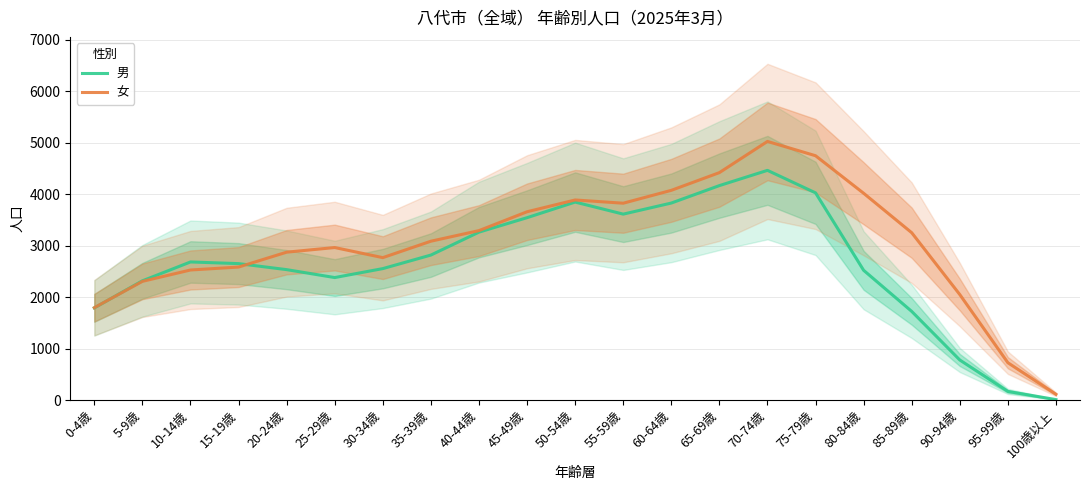

Between 45-49歳 and 75-79歳, which is larger?

75-79歳